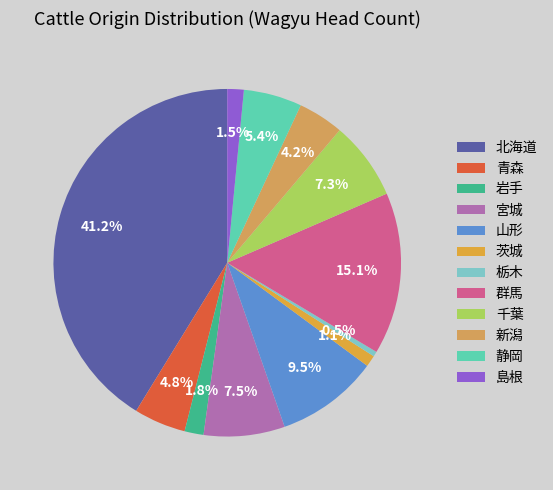

Count the number of slices in the pie.

12